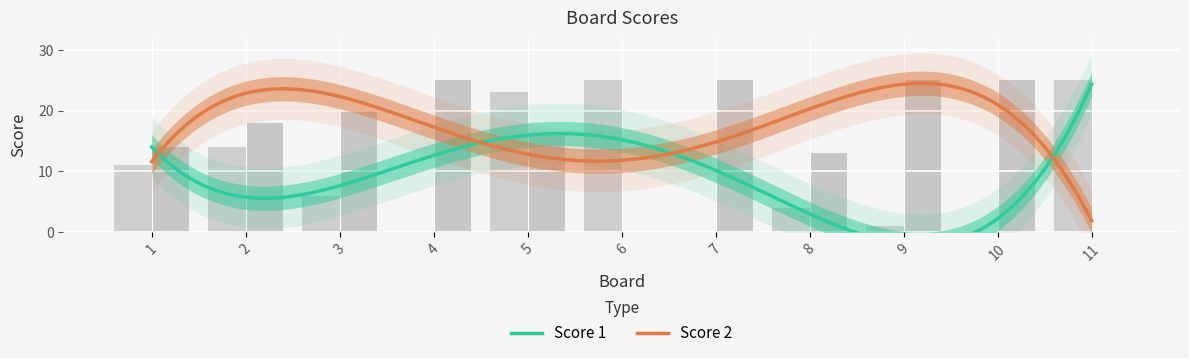

True or false: Score 1 has a value of 23 at 5.

True